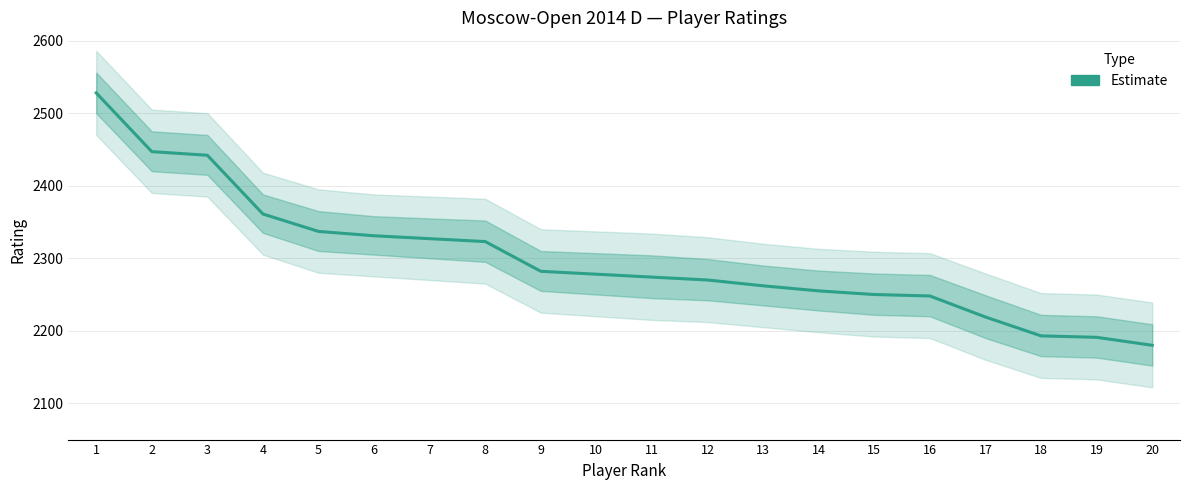

What is the value of the 9th point from the left?

2282